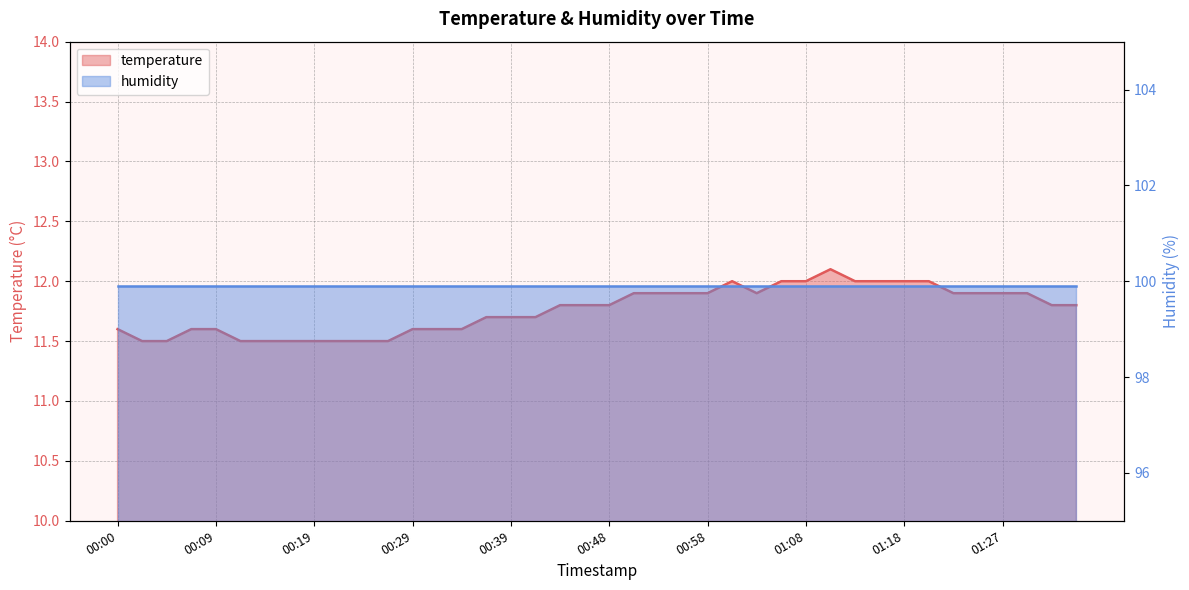

Which label corresponds to the largest value in the chart?

01:10